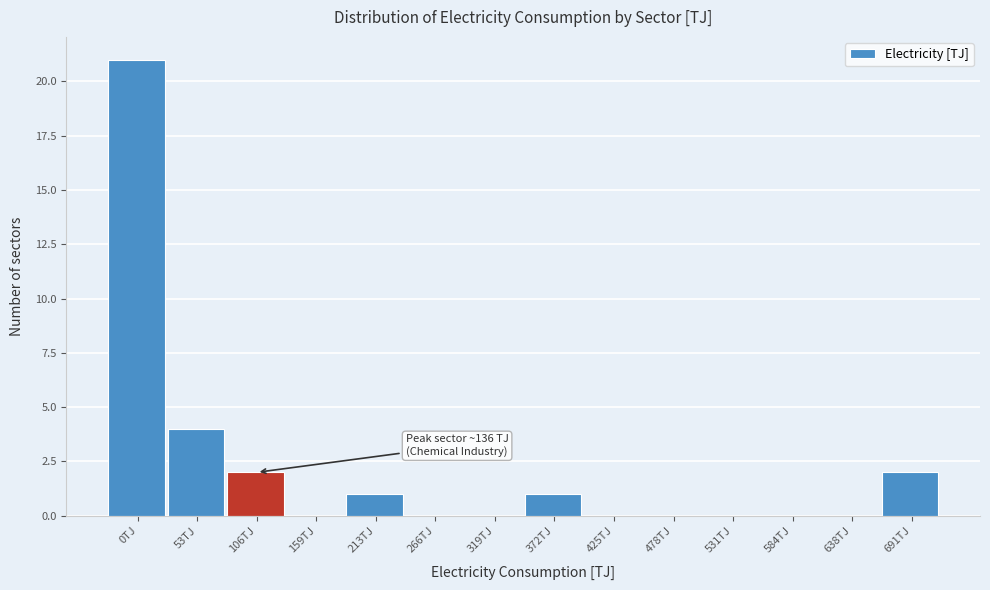

Reading left to right, transcribe all the data shown in this chart.

0TJ=21	53TJ=4	106TJ=2	159TJ=0	213TJ=1	266TJ=0	319TJ=0	372TJ=1	425TJ=0	478TJ=0	531TJ=0	584TJ=0	638TJ=0	691TJ=2